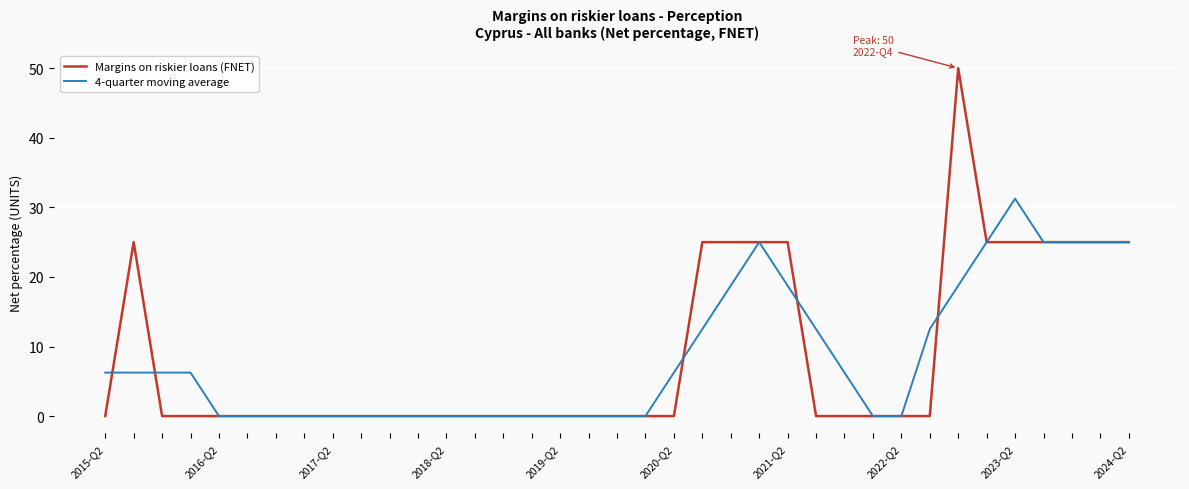

Which series has the largest range (max minus min)?

Margins on riskier loans (FNET)